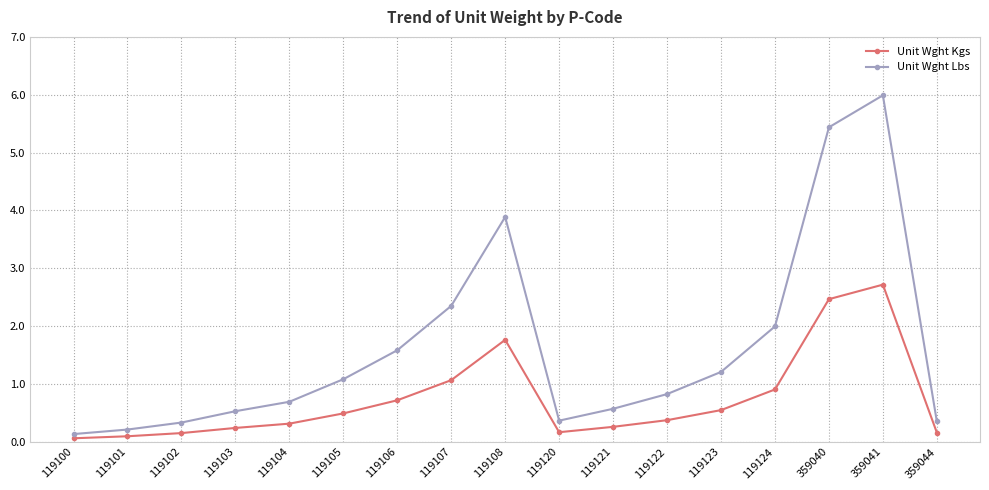

Which series has the largest total across all categories?

Unit Wght Lbs